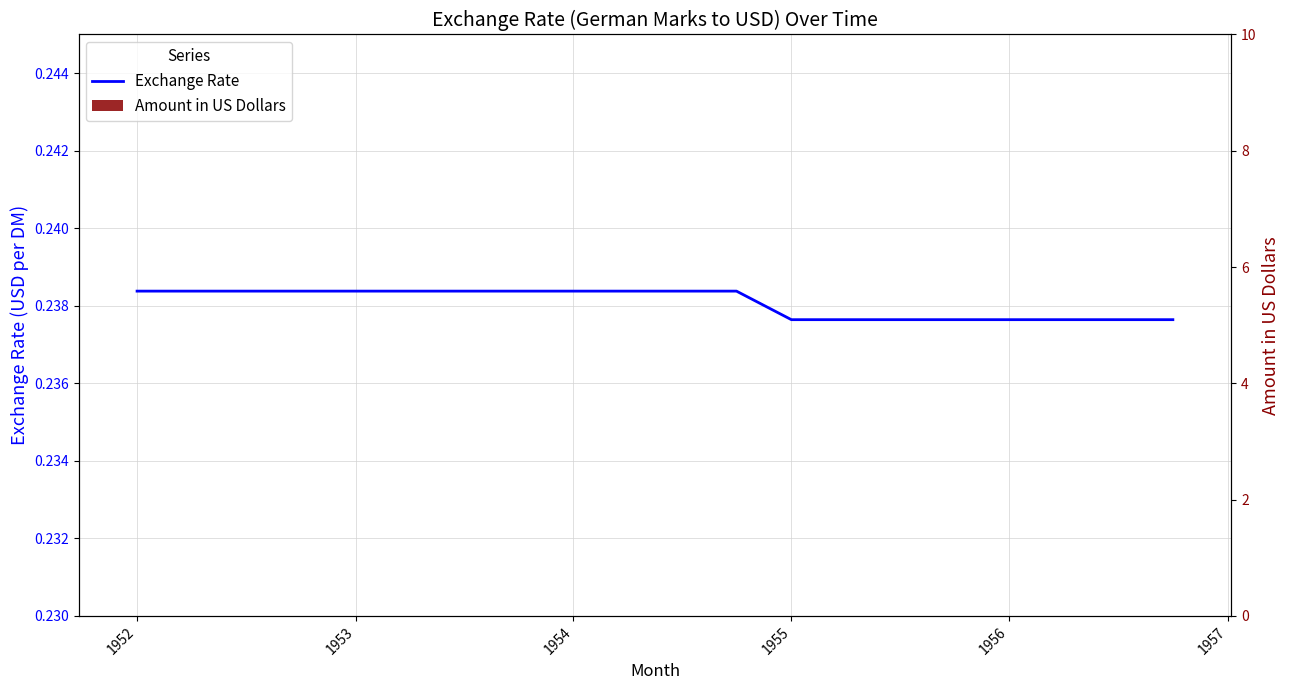

How many bars are there in each group?

2